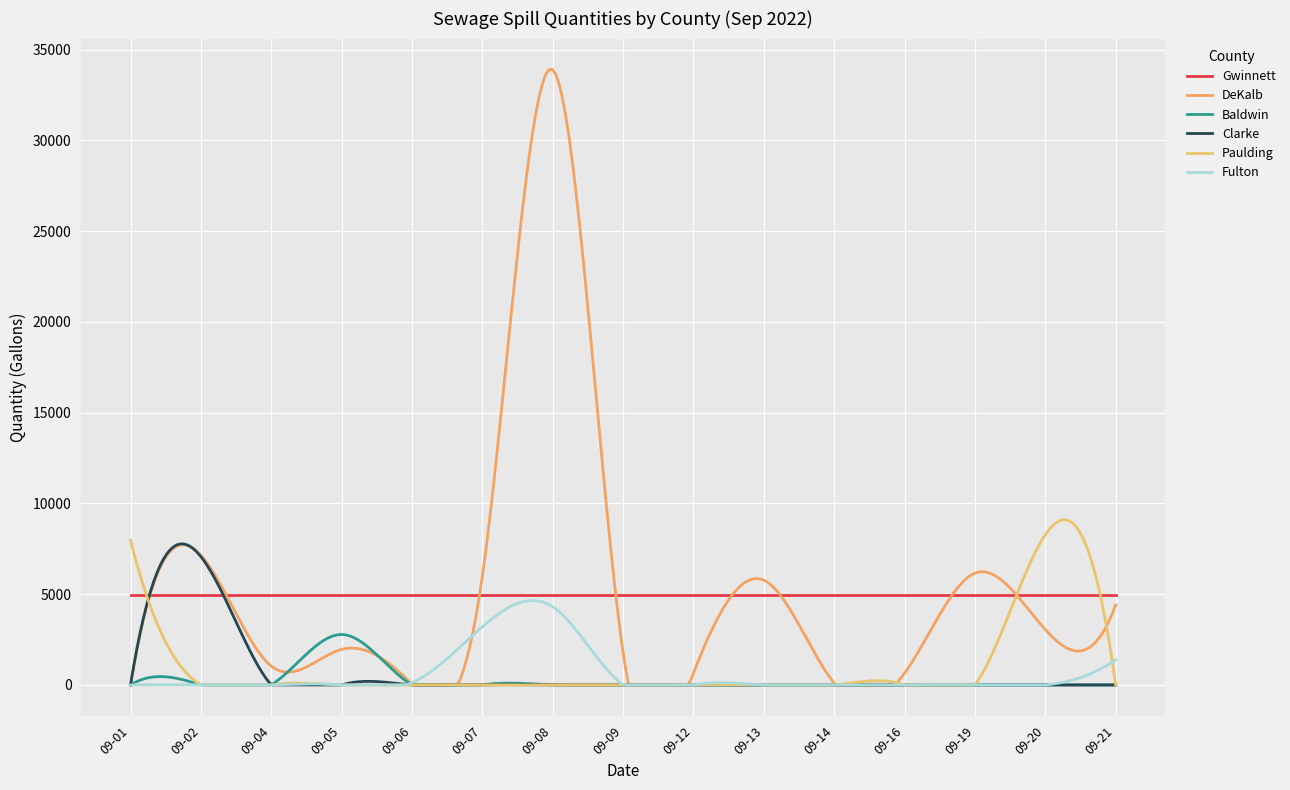

Is this an area chart (filled region under the line)?

No